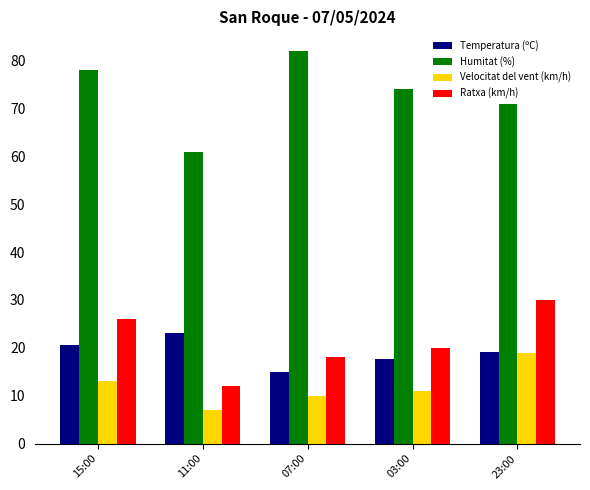

At how many categories does at least one series exceed 57?

5